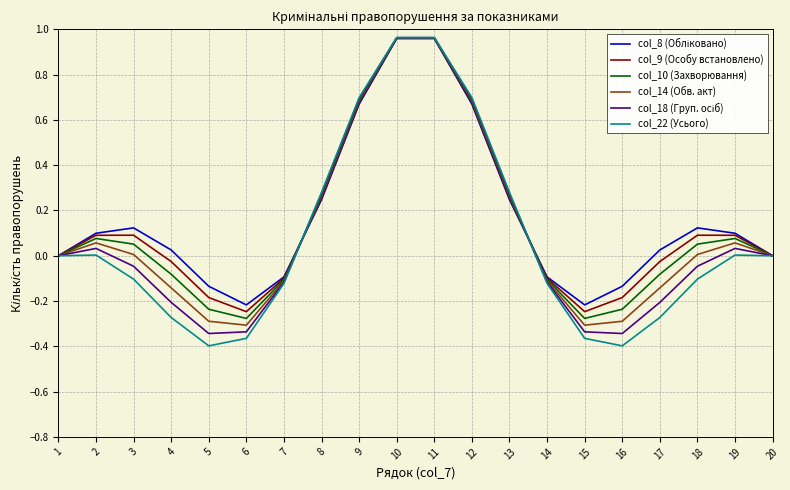

How many lines are shown in the chart?

6